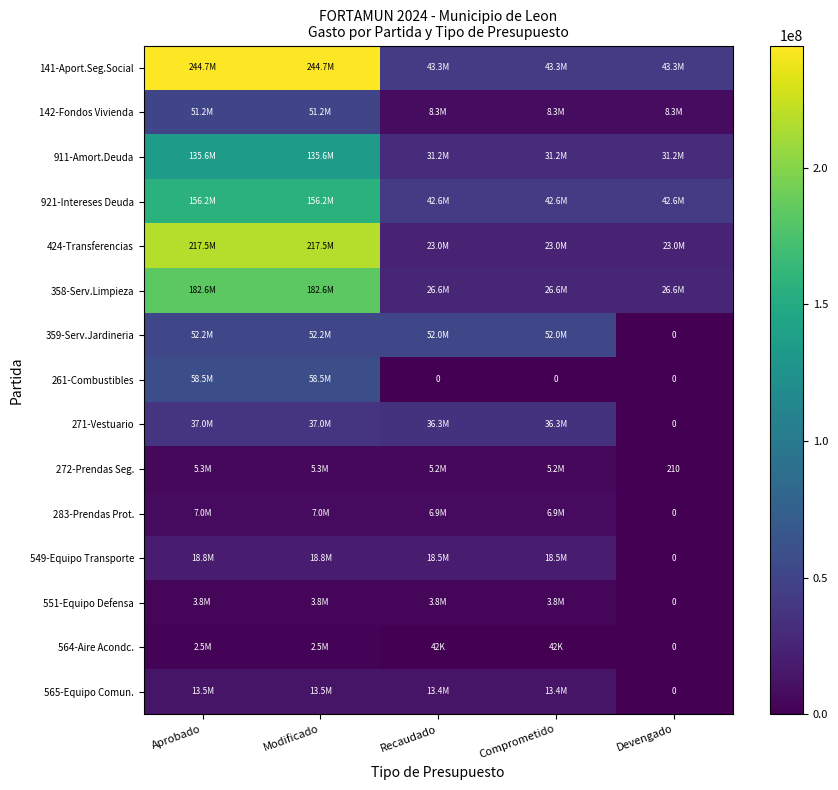

How many values in the 272-Prendas Seg. series are below 5150394?

1